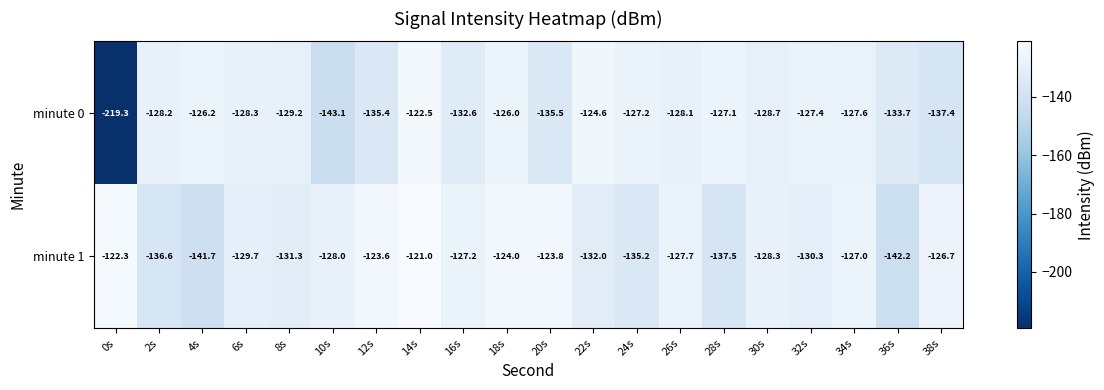

Rank the series by their average value, from lowest to highest.

minute 0, minute 1